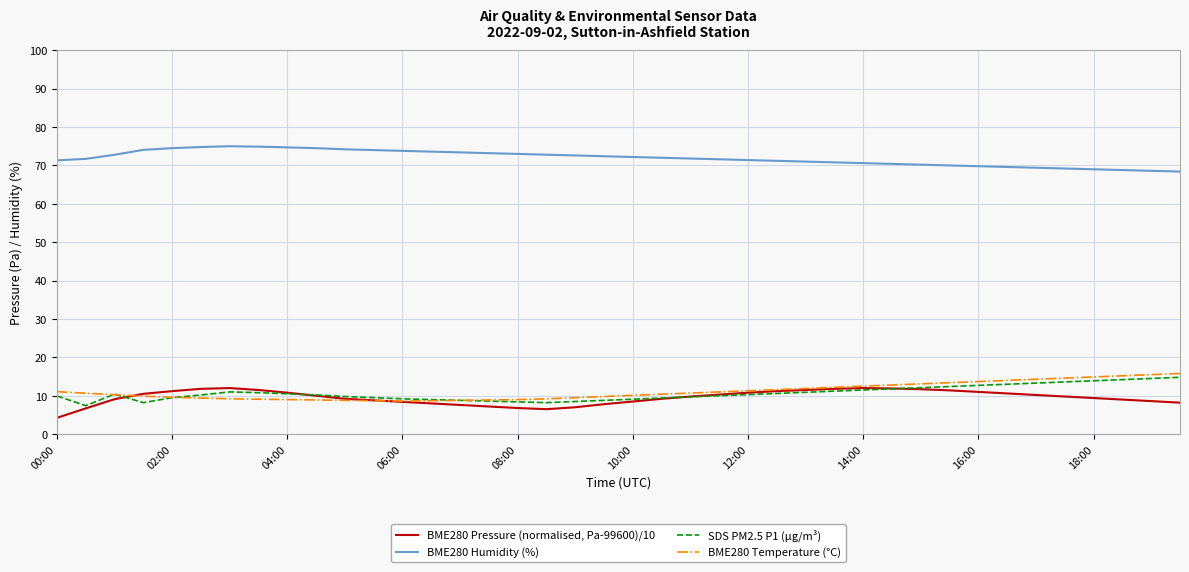

Rank the series by their maximum value, from lowest to highest.

BME280 Pressure (normalised, Pa-99600)/10, SDS PM2.5 P1 (µg/m³), BME280 Temperature (°C), BME280 Humidity (%)